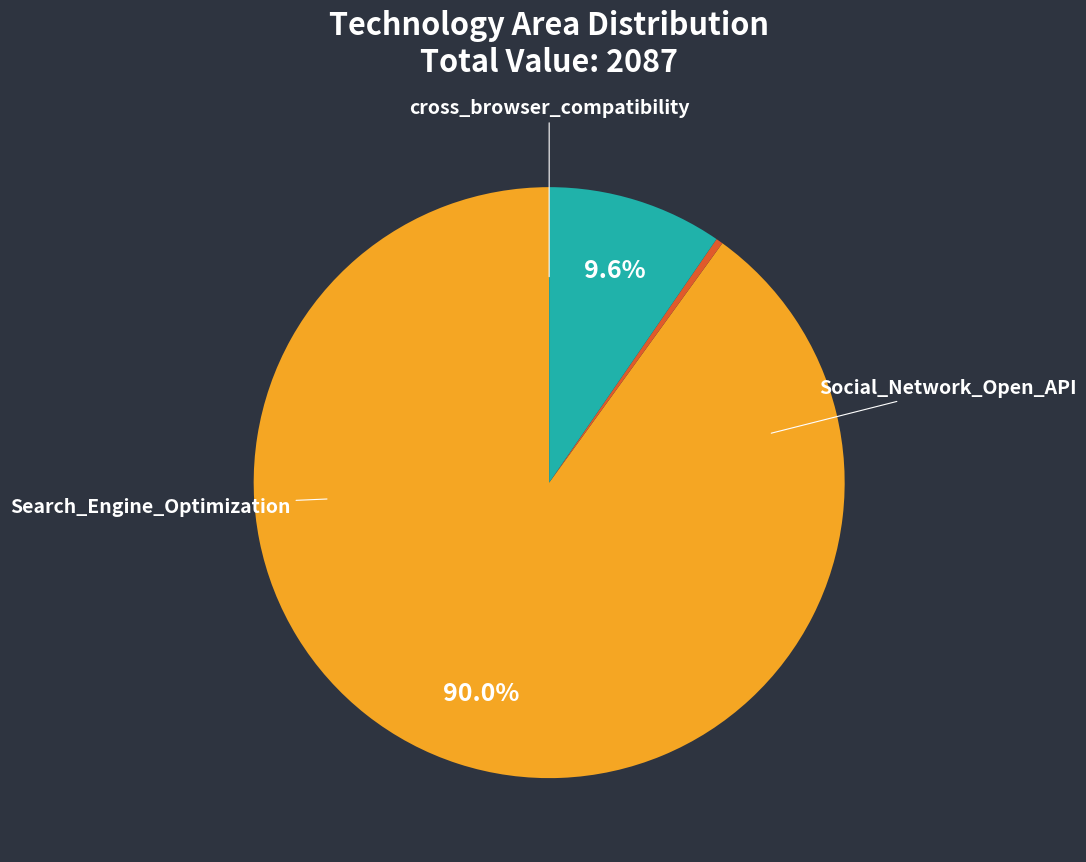

Does any single category account for the majority?

Yes